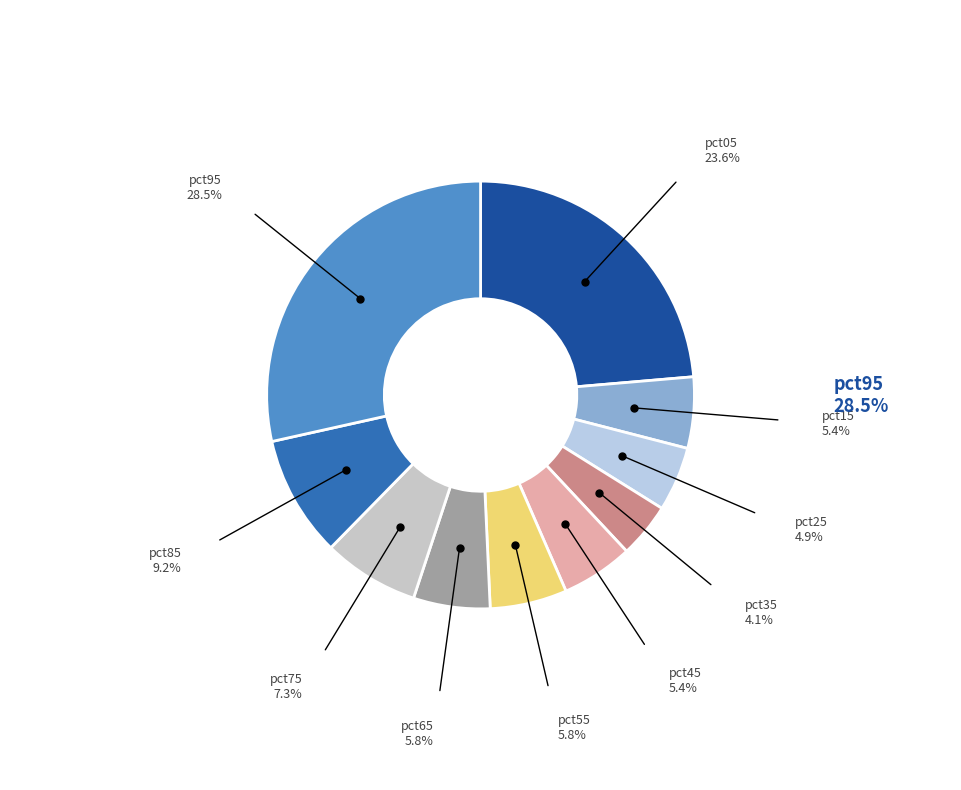

How many slices are in this pie chart?

10